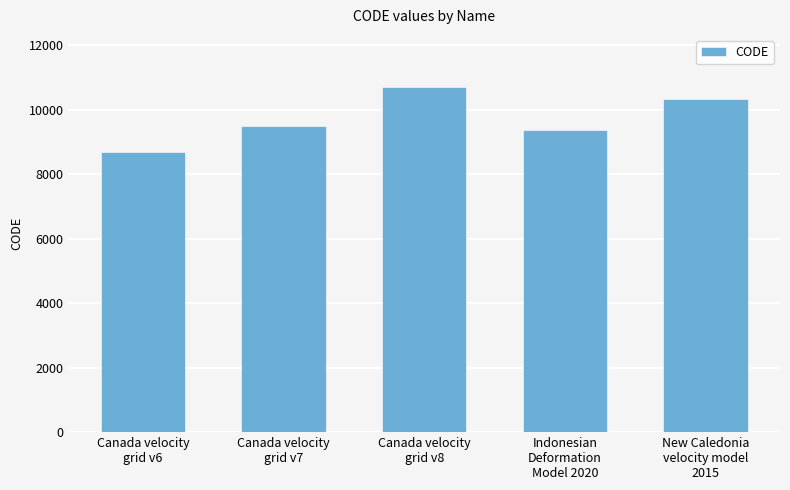

Rank the categories by value from lowest to highest.

Canada velocity
grid v6, Indonesian
Deformation
Model 2020, Canada velocity
grid v7, New Caledonia
velocity model
2015, Canada velocity
grid v8